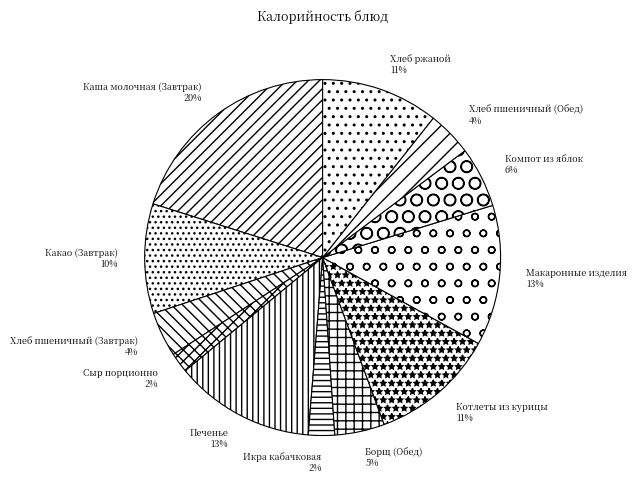

To the nearest percent, what portion does Компот из яблок represent?

6%